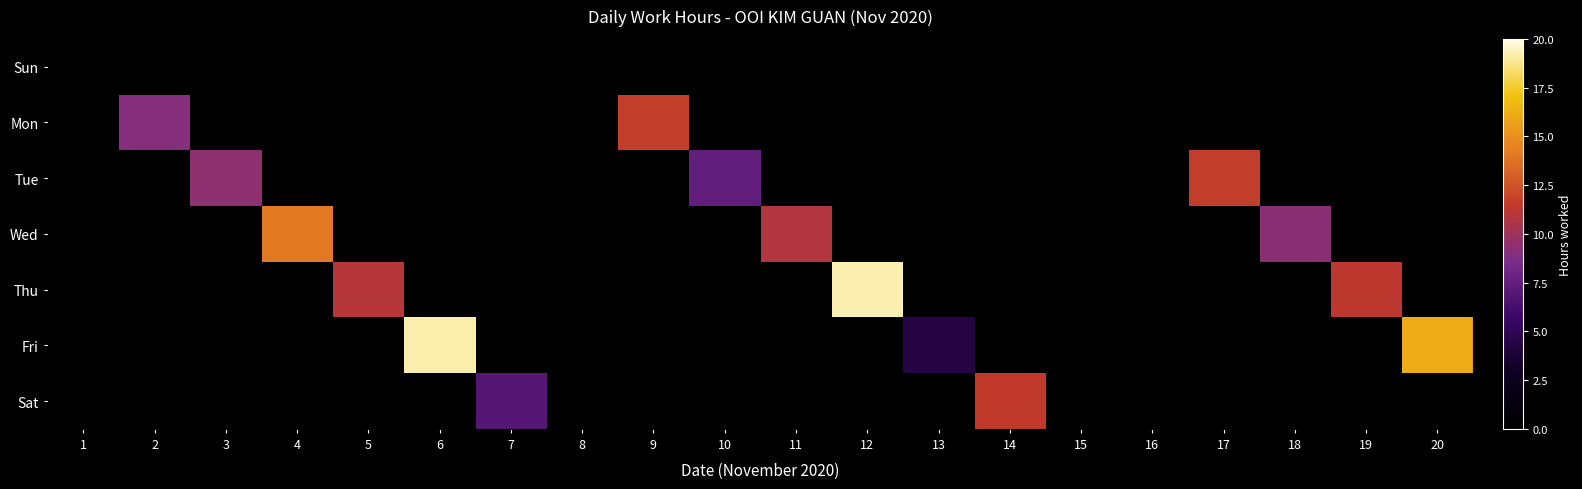

Between 3 and 7, which series saw the biggest shift?

Tue